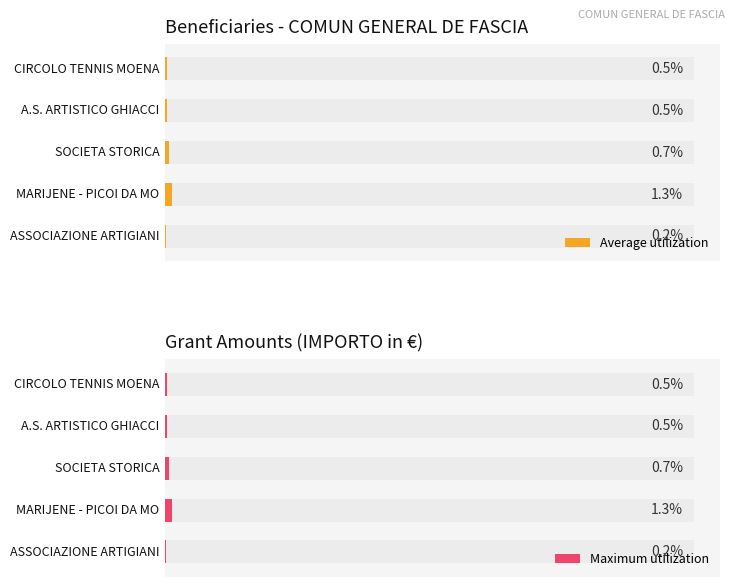

What are all the series names shown in the legend?

Average utilization, Maximum utilization